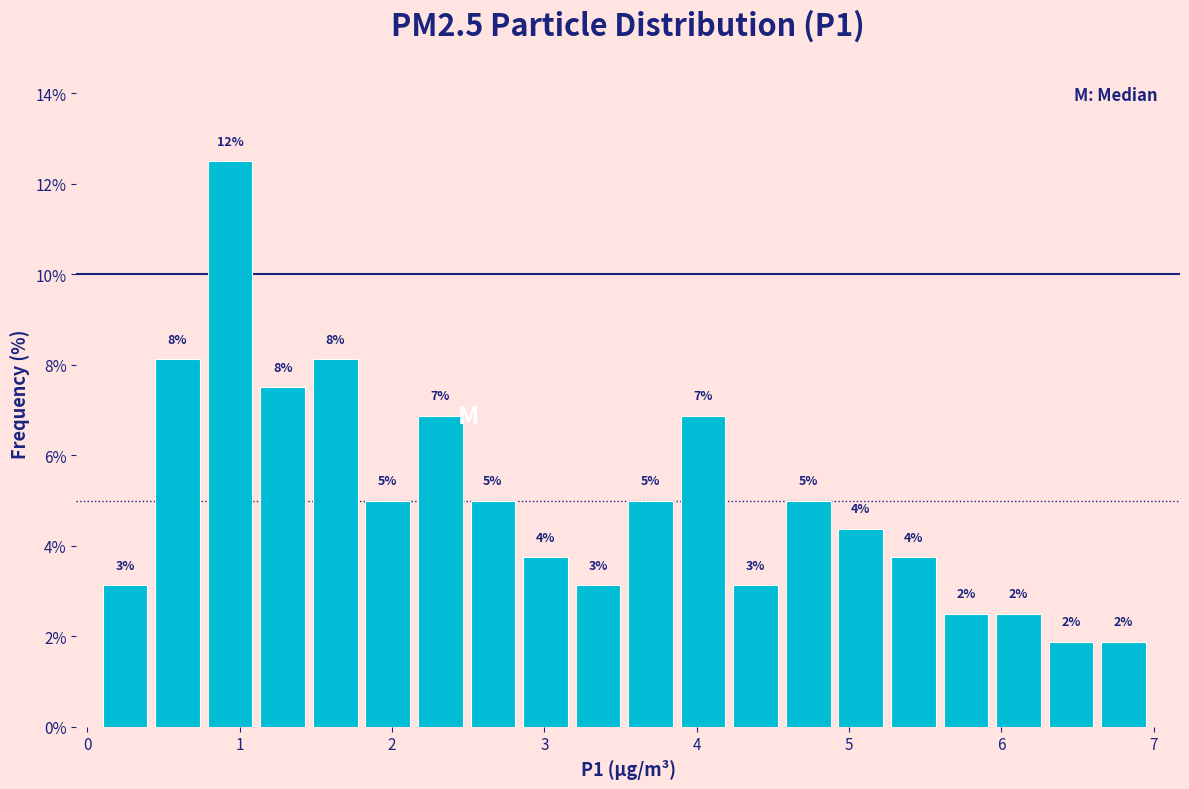

Around what value on the x-axis is the tallest bar? Give the approximate position of its centre, as read against the axis.

0.9